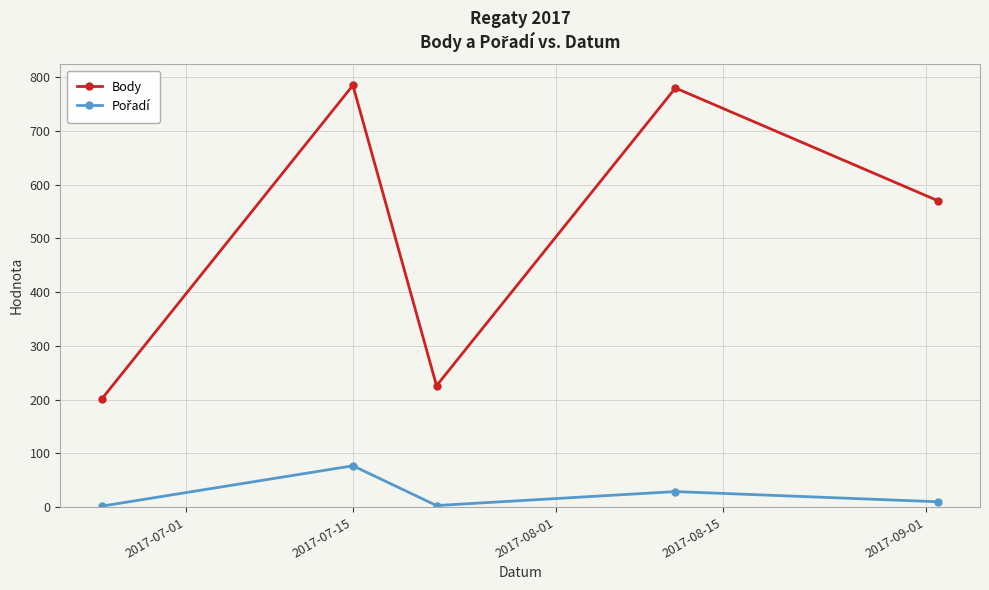

How many interior local peaks does the Body series have?

2